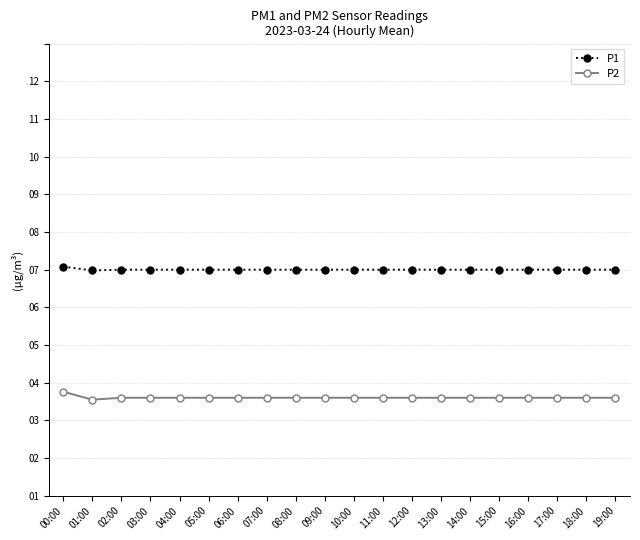

At which label is P1 closest to 6?

02:00